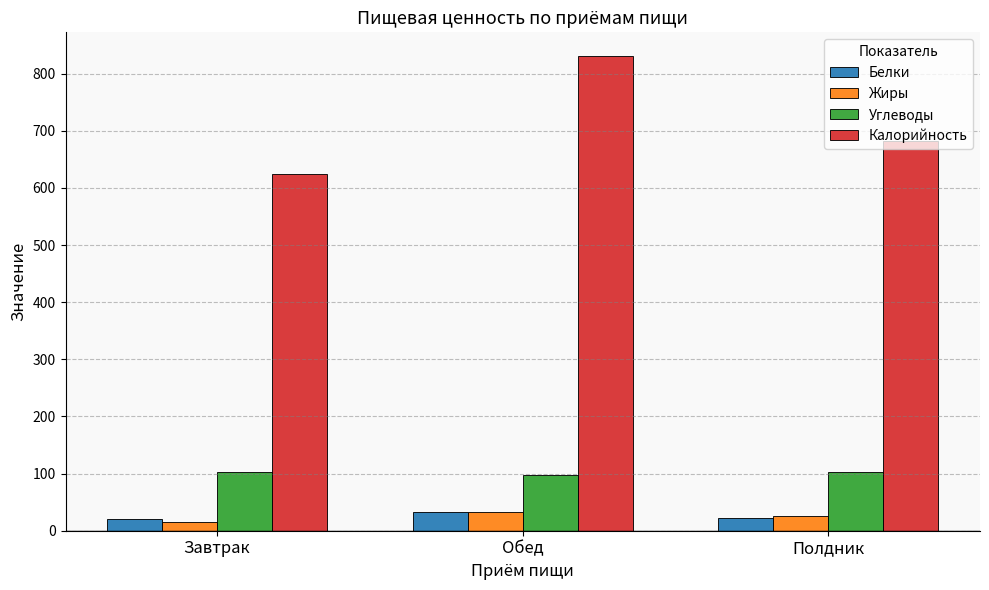

What are all the series names shown in the legend?

Белки, Жиры, Углеводы, Калорийность